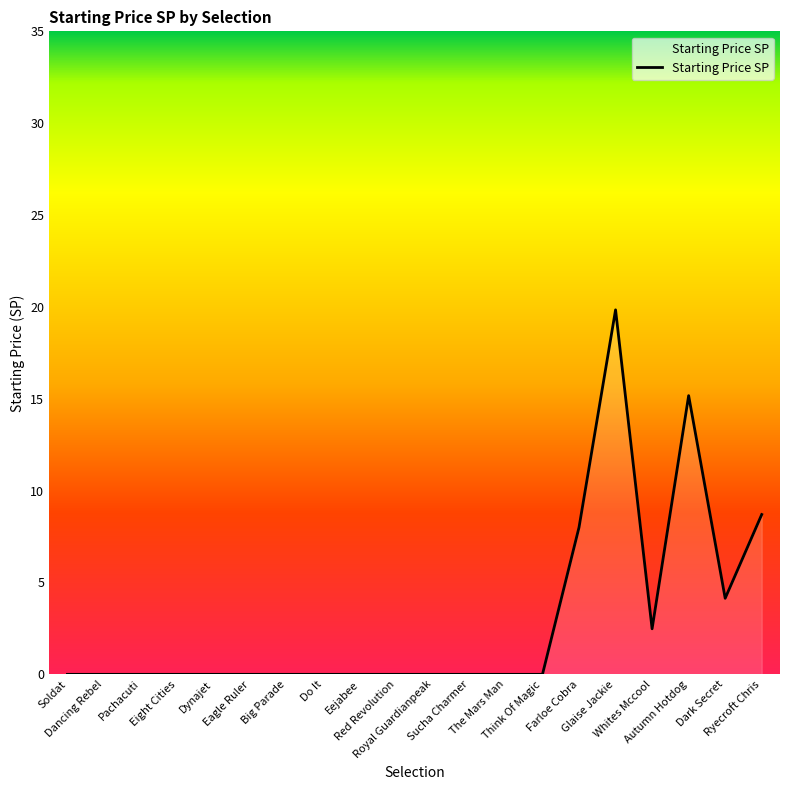

How many lines are shown in the chart?

1